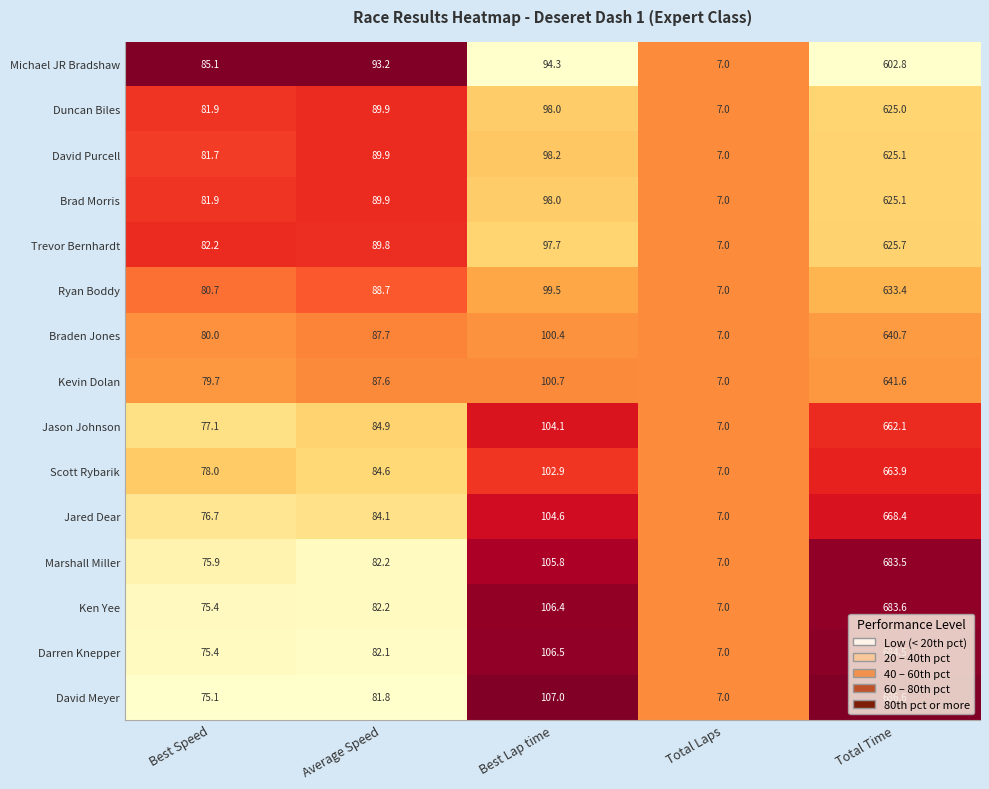

Which series has the largest total across all categories?

David Meyer